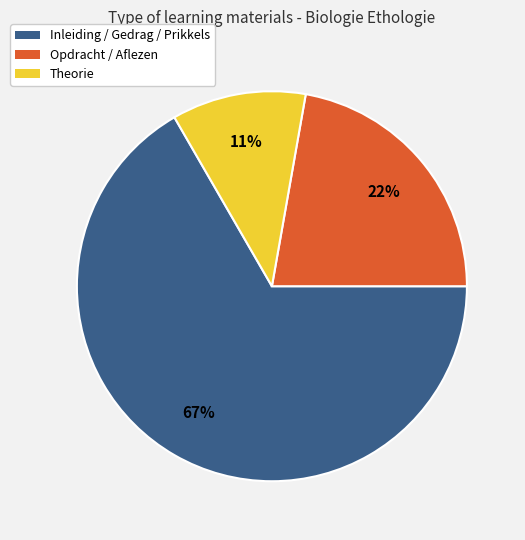

Does any single category account for the majority?

Yes